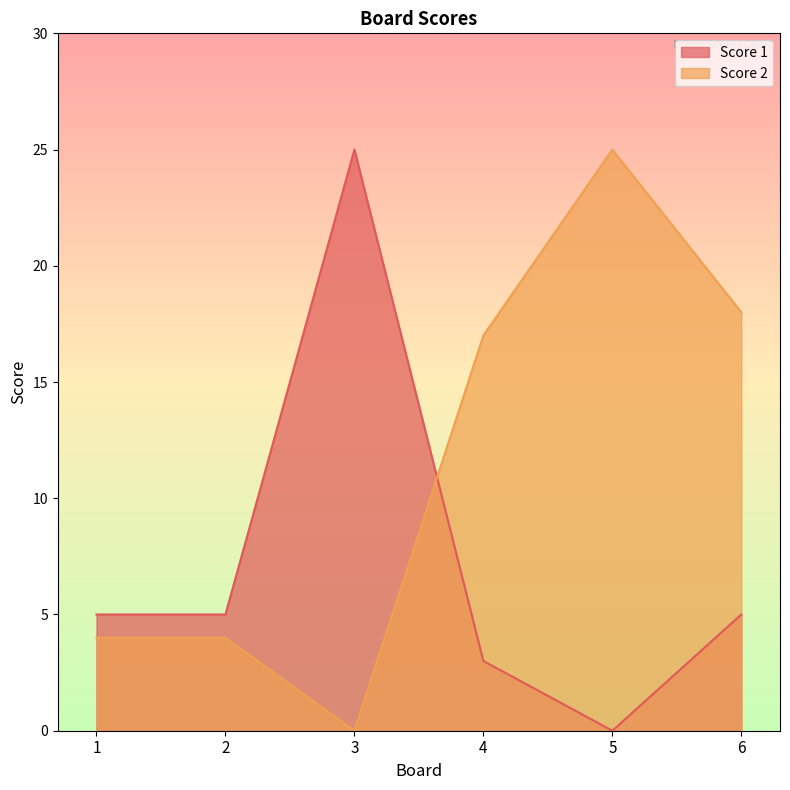

Reading left to right, list all the values displayed in this chart.

Score 1: 5	5	25	3	0	5
Score 2: 4	4	0	17	25	18